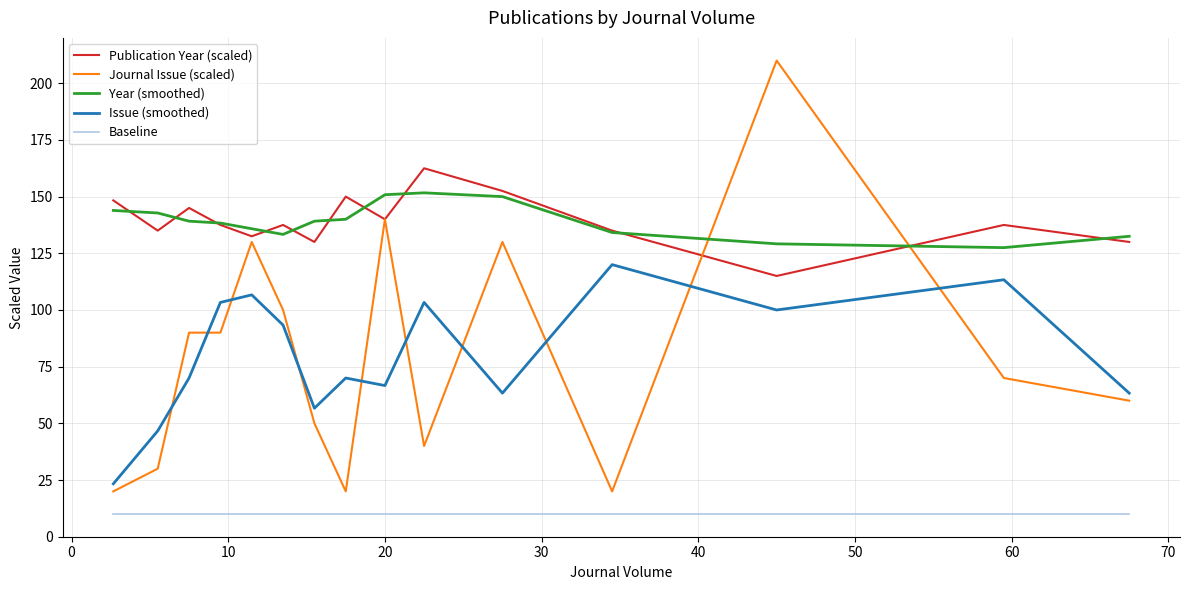

True or false: Baseline and Publication Year (scaled) intersect in this chart.

False